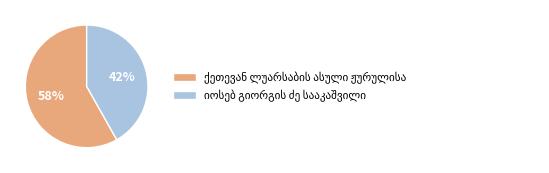

Is there a majority slice in this chart?

Yes